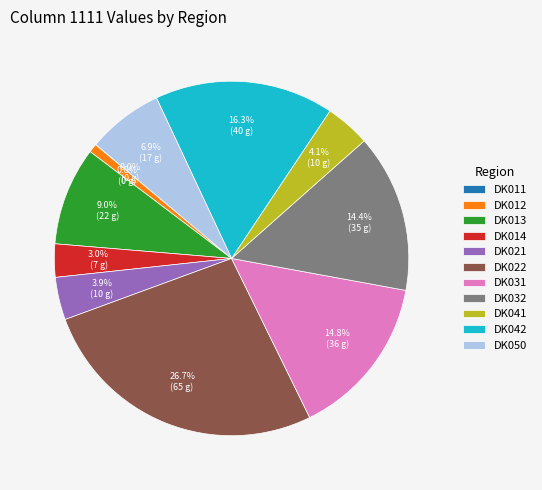

To the nearest percent, what is the difference between the largest and smallest slice percentages?

27%